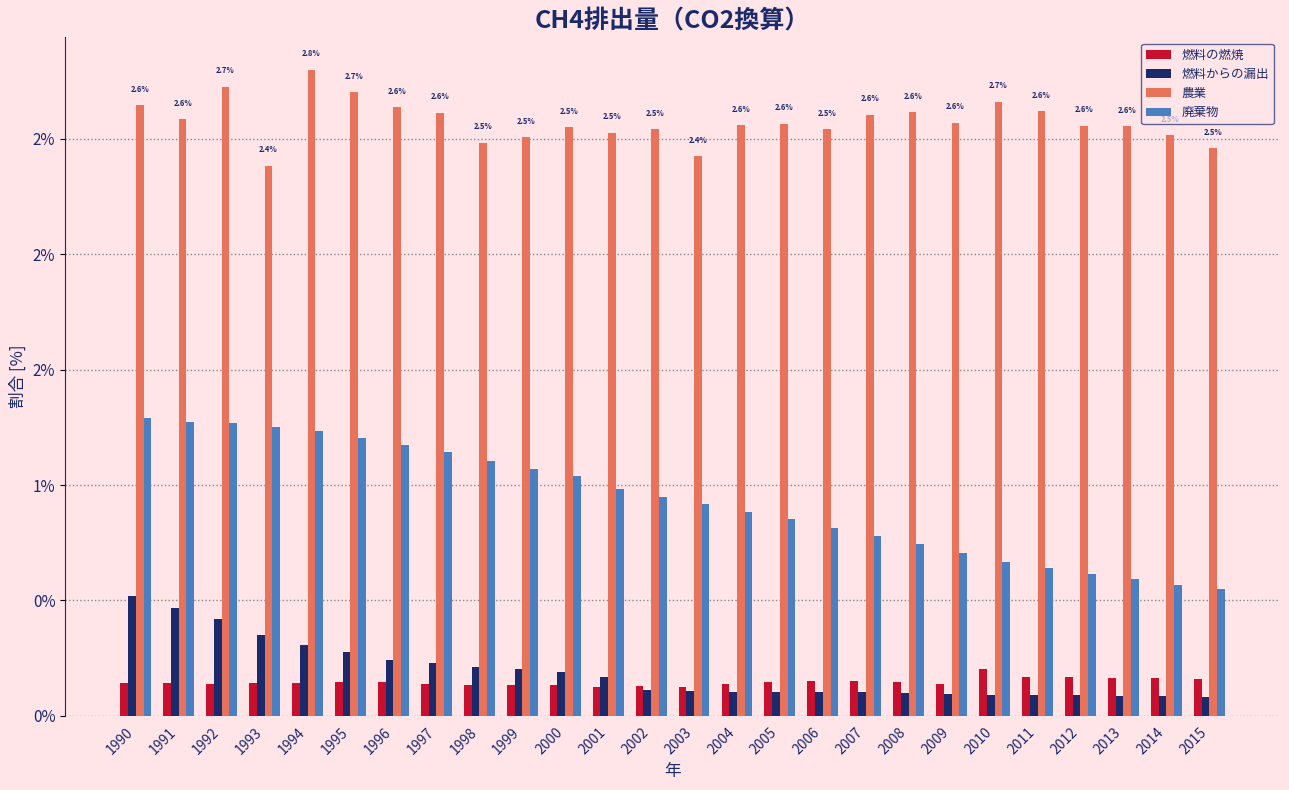

Are the bars horizontal?

No